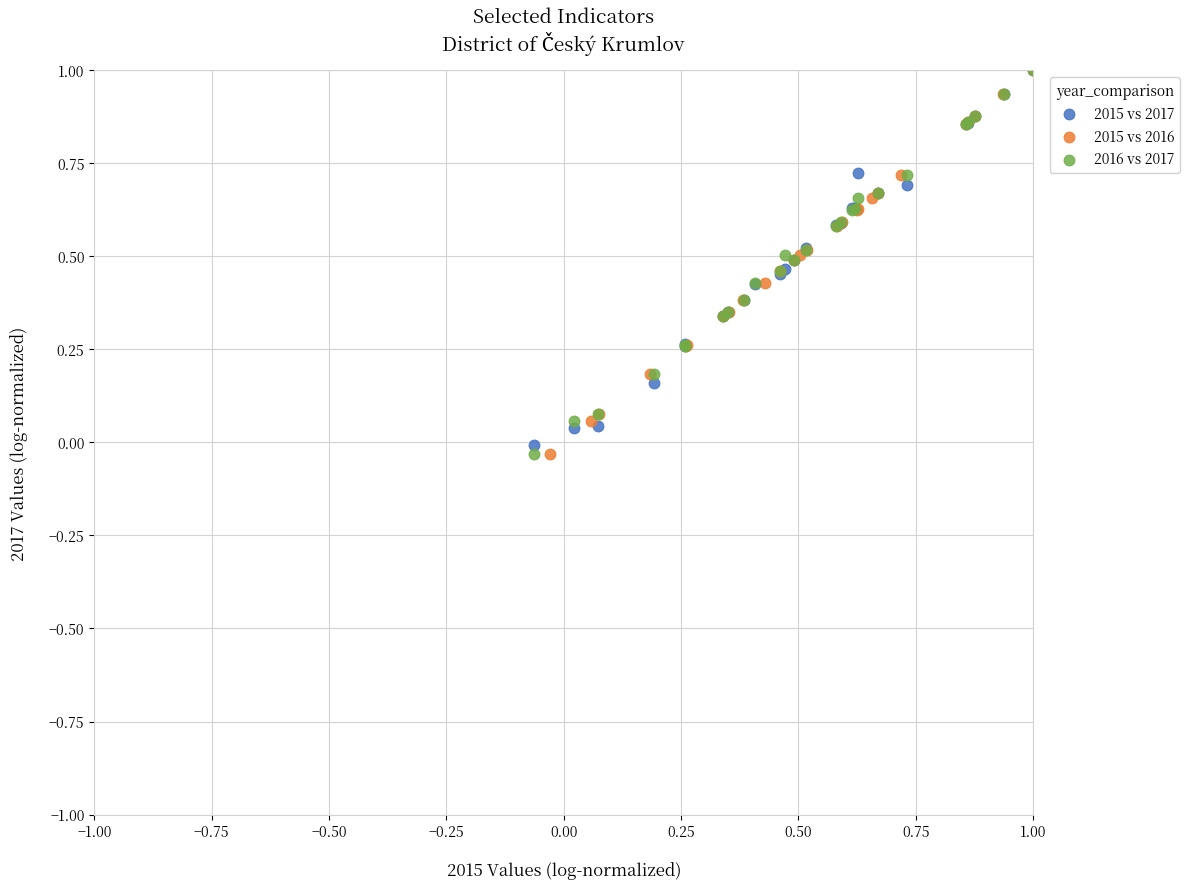

What are all the series names shown in the legend?

2015 vs 2017, 2015 vs 2016, 2016 vs 2017